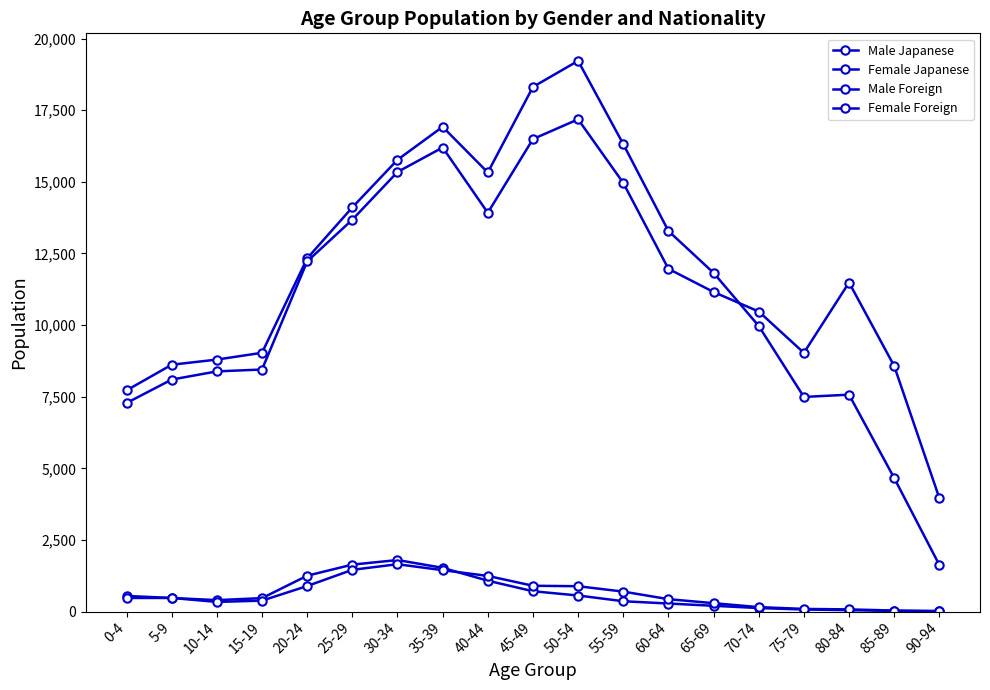

What is the sum of the Male Japanese values at 90-94 and 70-74?

11592